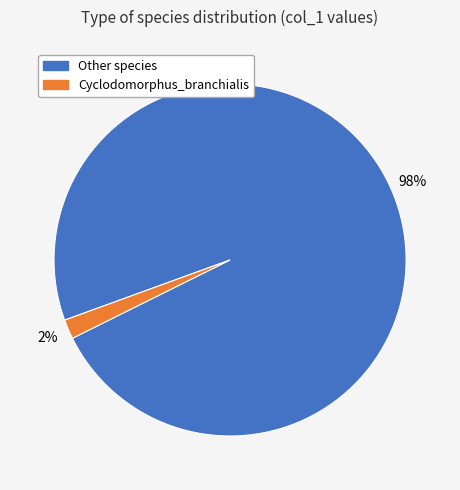

To the nearest percent, what is the average slice percentage?

50%